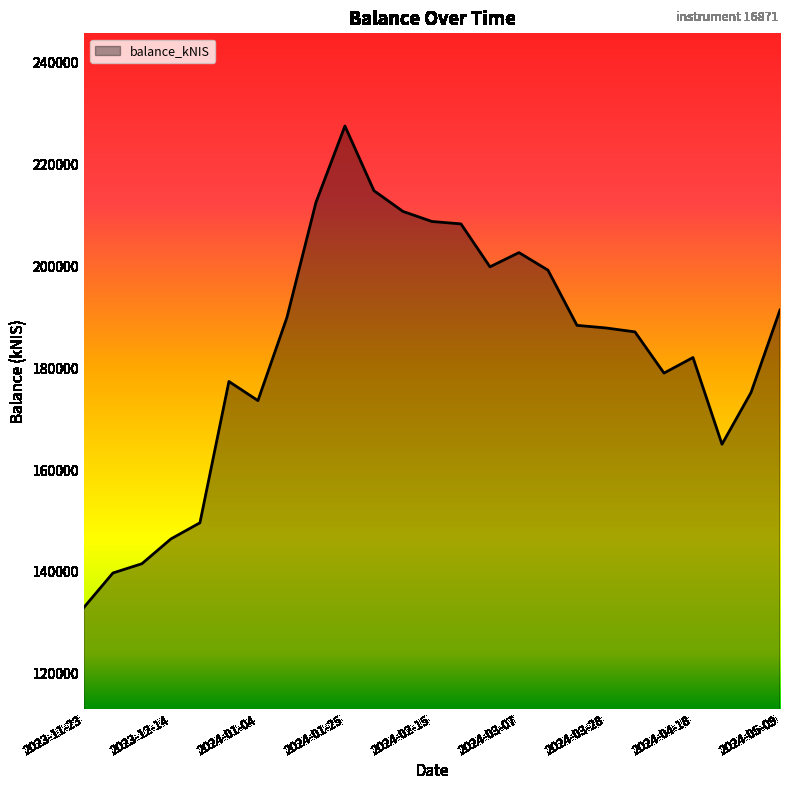

What is the greatest value displayed?

227613.7